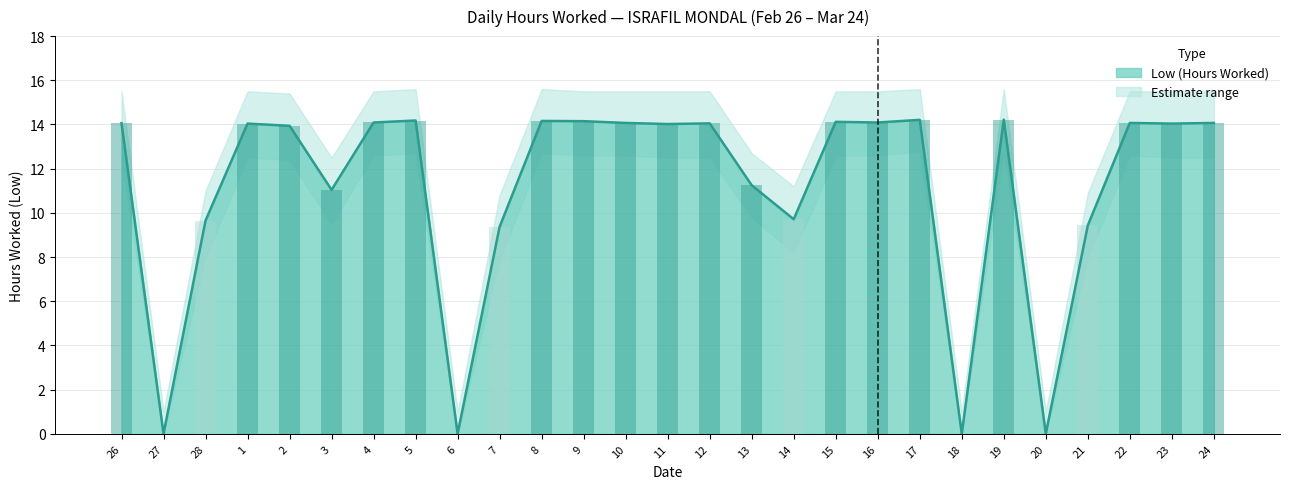

True or false: the data shows 4.6 at 21.

False